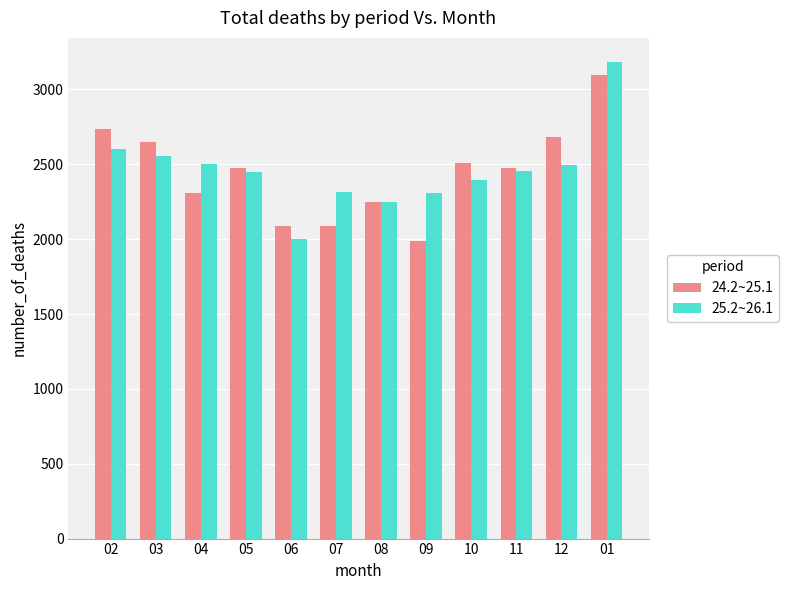

What is the total value across all series at 08?

4496